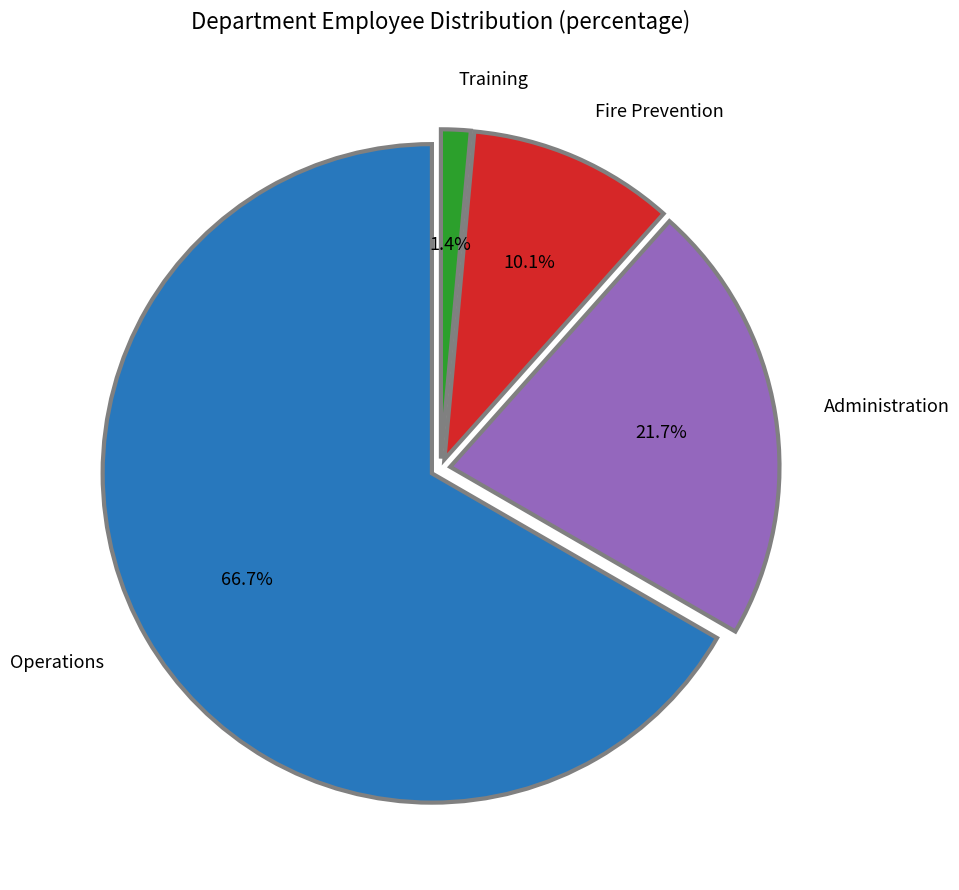

Which slice is the largest?

Operations